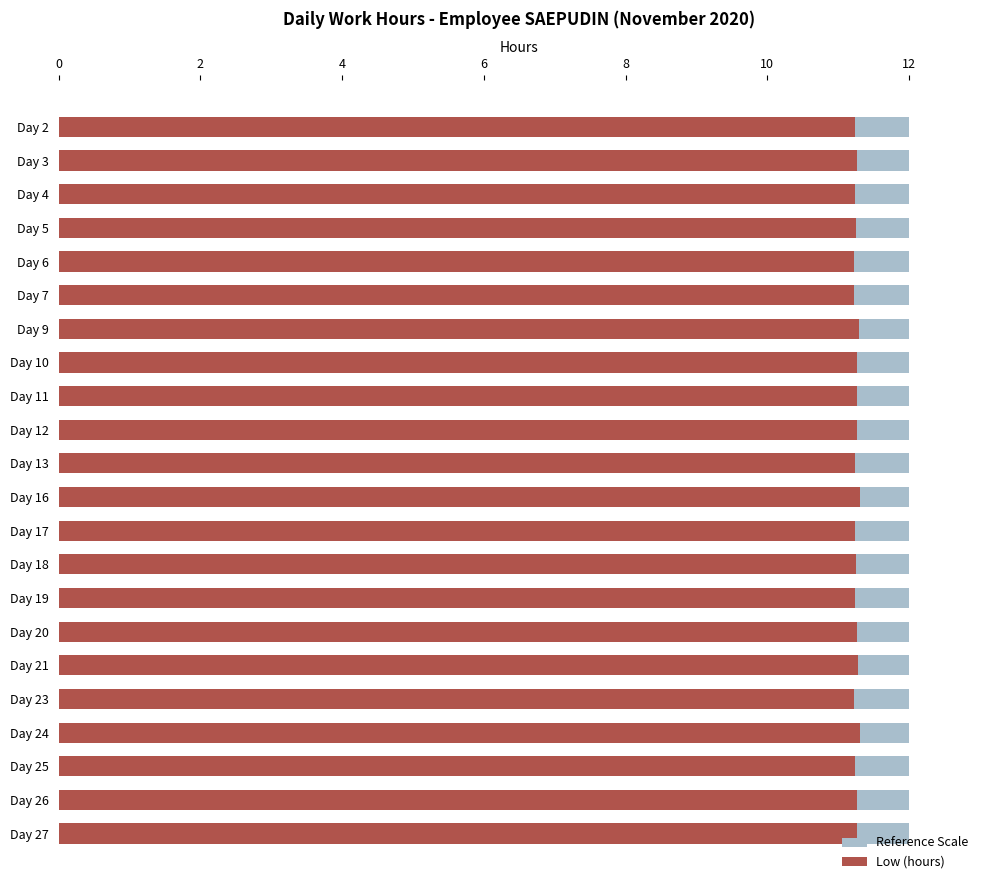

Are the bars horizontal?

Yes